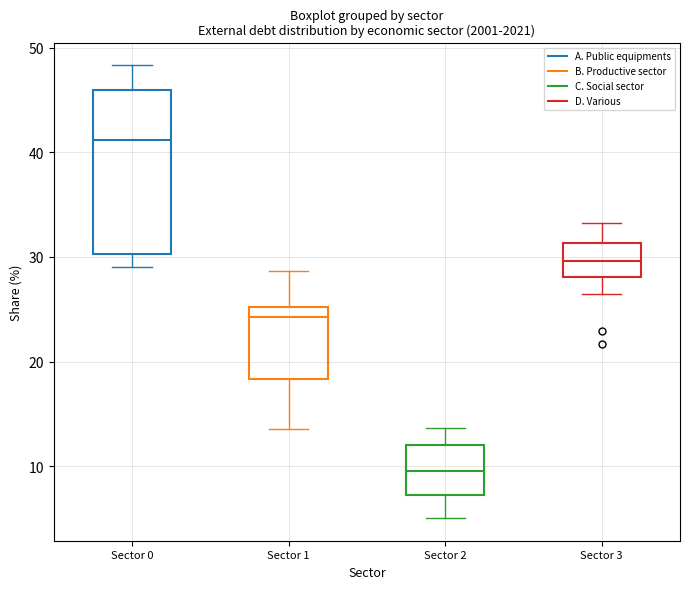

Reading left to right, read every box against the y-axis: the position of its median line, the range the box covers, and the ends of its whiskers. The values are not printed on the chart, so give them approximately, as read against the axis.

Sector 0: median 41, box 30 to 46, whiskers 29 to 48
Sector 1: median 24, box 18 to 25, whiskers 14 to 29
Sector 2: median 10, box 7 to 12, whiskers 5 to 14
Sector 3: median 30, box 28 to 31, whiskers 26 to 33